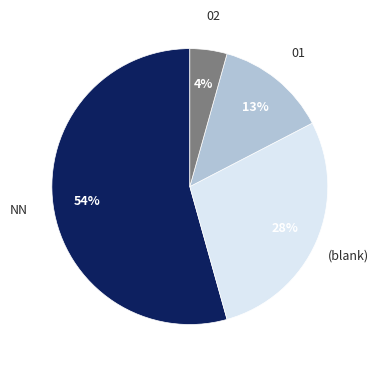

To the nearest percent, what is the average slice percentage?

25%